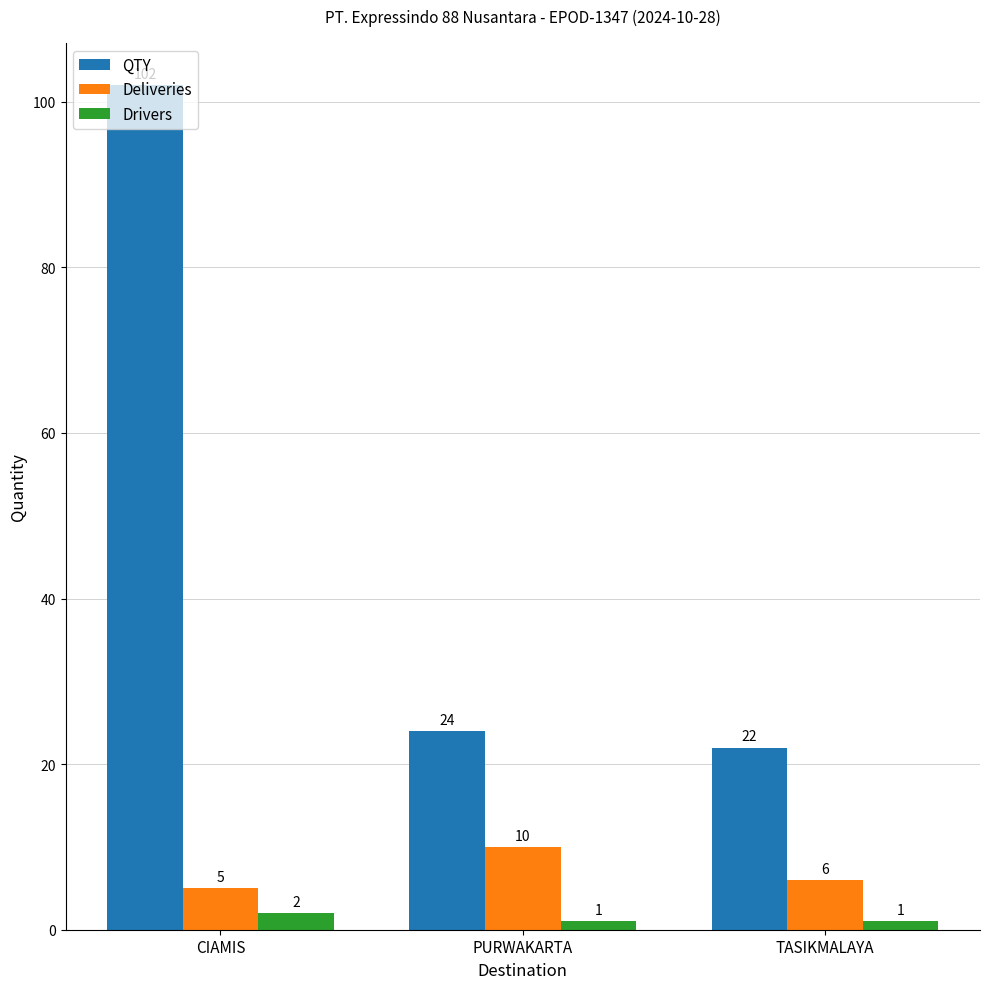

Which series has the largest range (max minus min)?

QTY